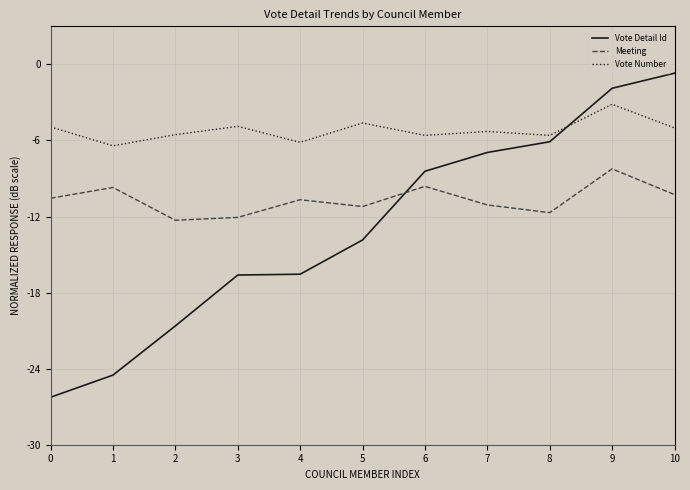

At which category is the sum across all series the highest?

9